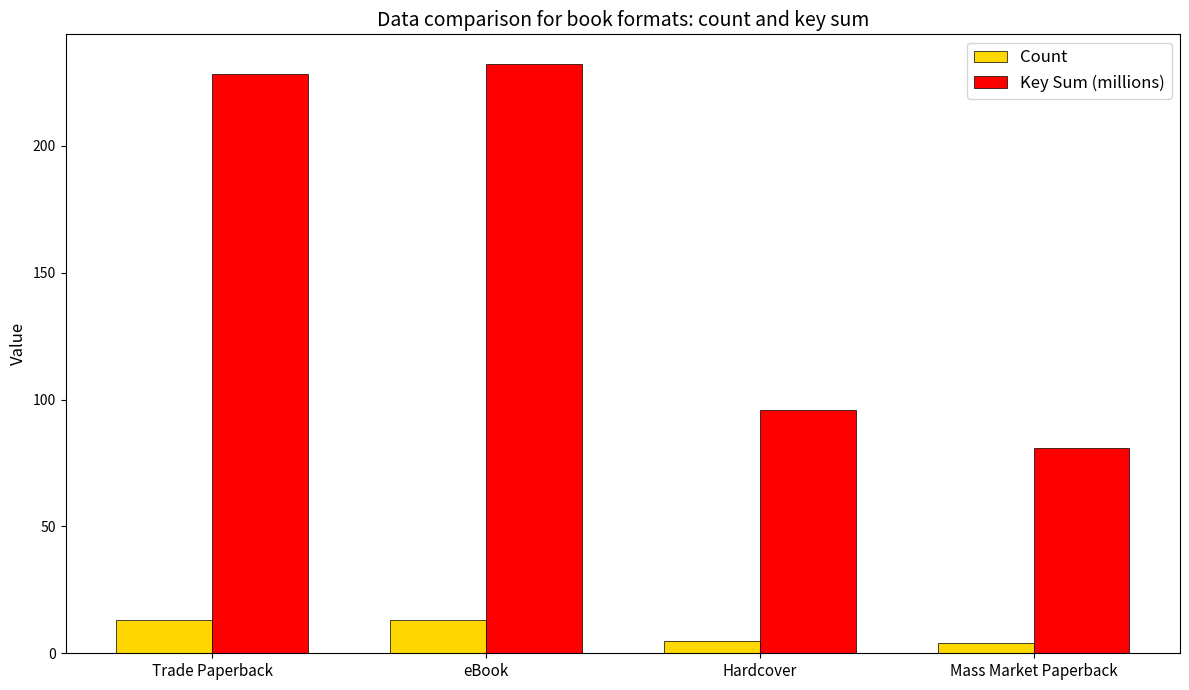

Is it true that Key Sum (millions) equals 95.8 at Hardcover?

True